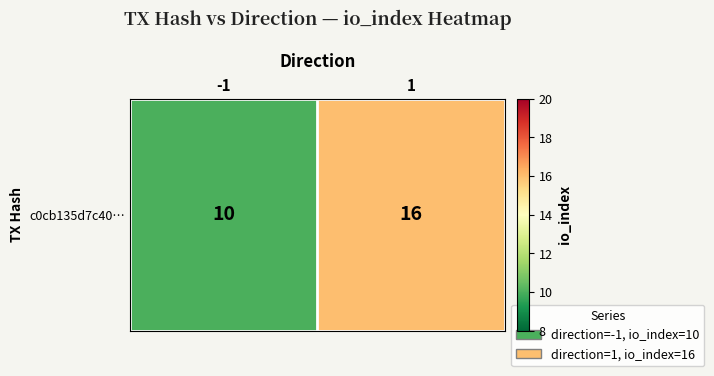

Between -1 and 1, which is larger?

1